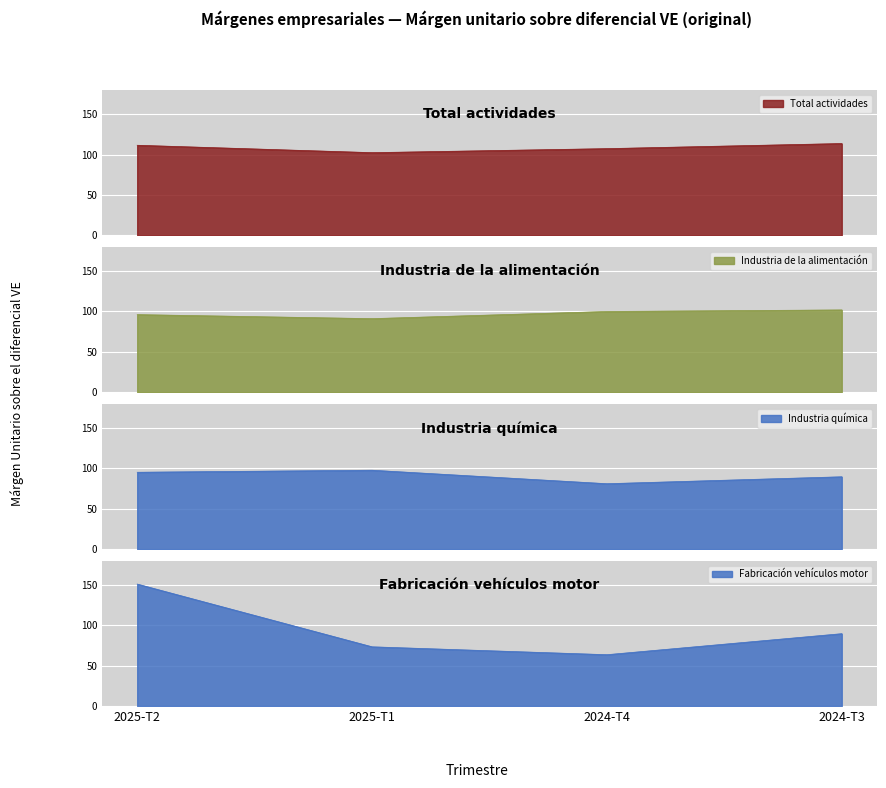

How many lines are shown in the chart?

4